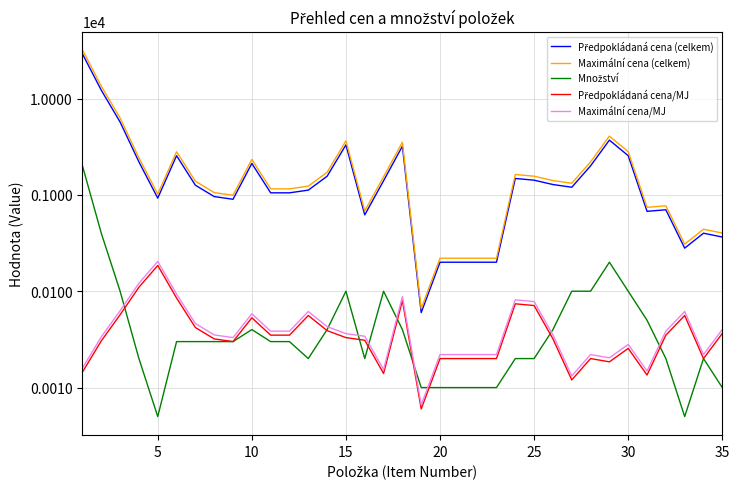

In Předpokládaná cena/MJ, how many points are lower than both neighbors (excluding endpoints)?

7